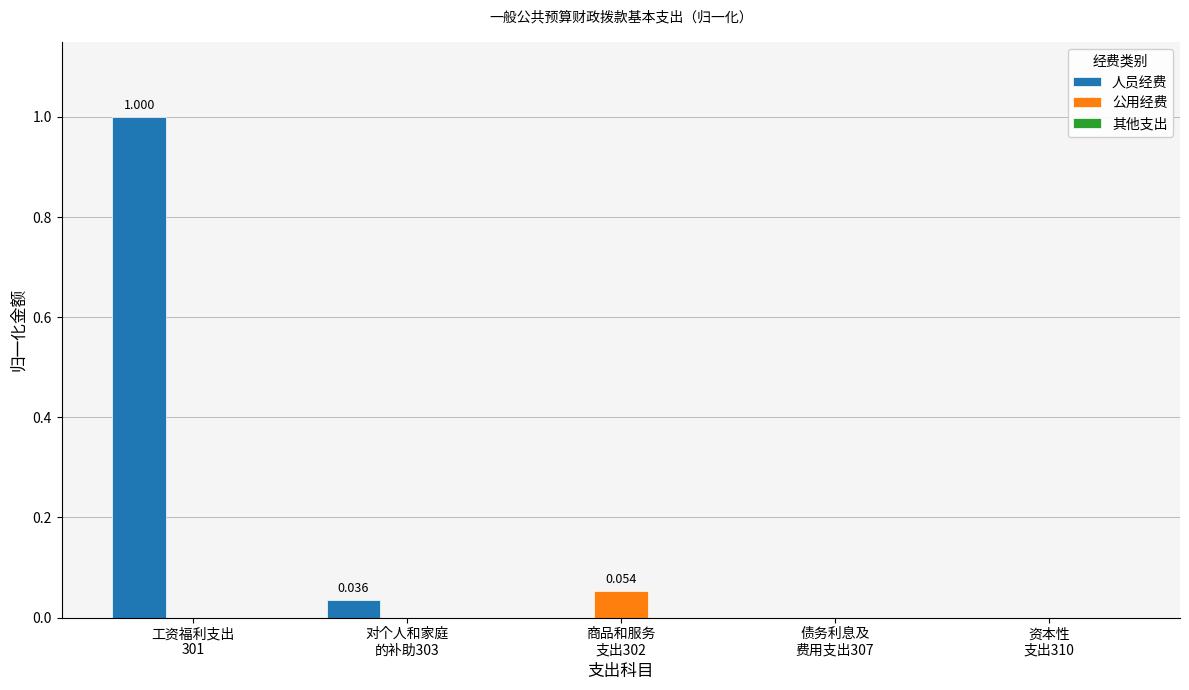

Which series has the largest total across all categories?

人员经费